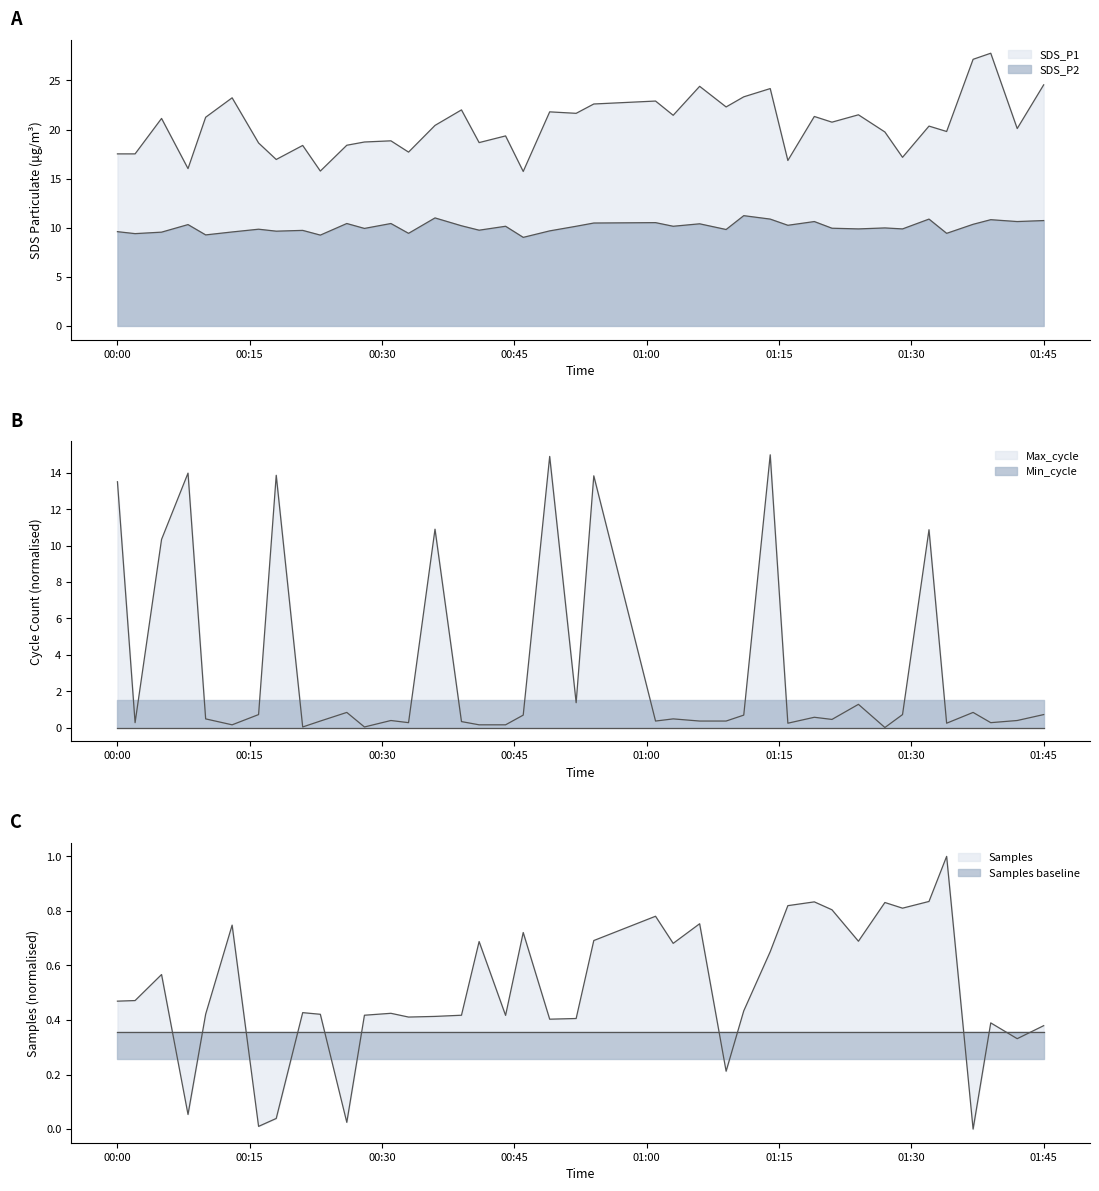

Read the SDS_P2 value at 2023/09/25 00:44.

10.2